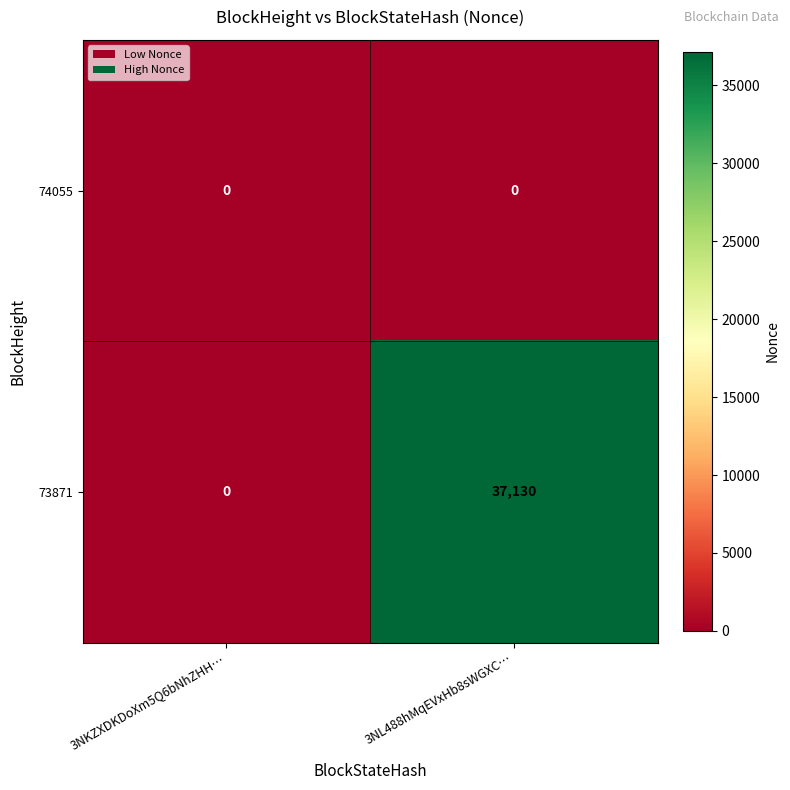

List the labels in order of 73871 value, largest first.

3NL488hMqEVxHb8sWGXC…, 3NKZXDKDoXm5Q6bNhZHH…